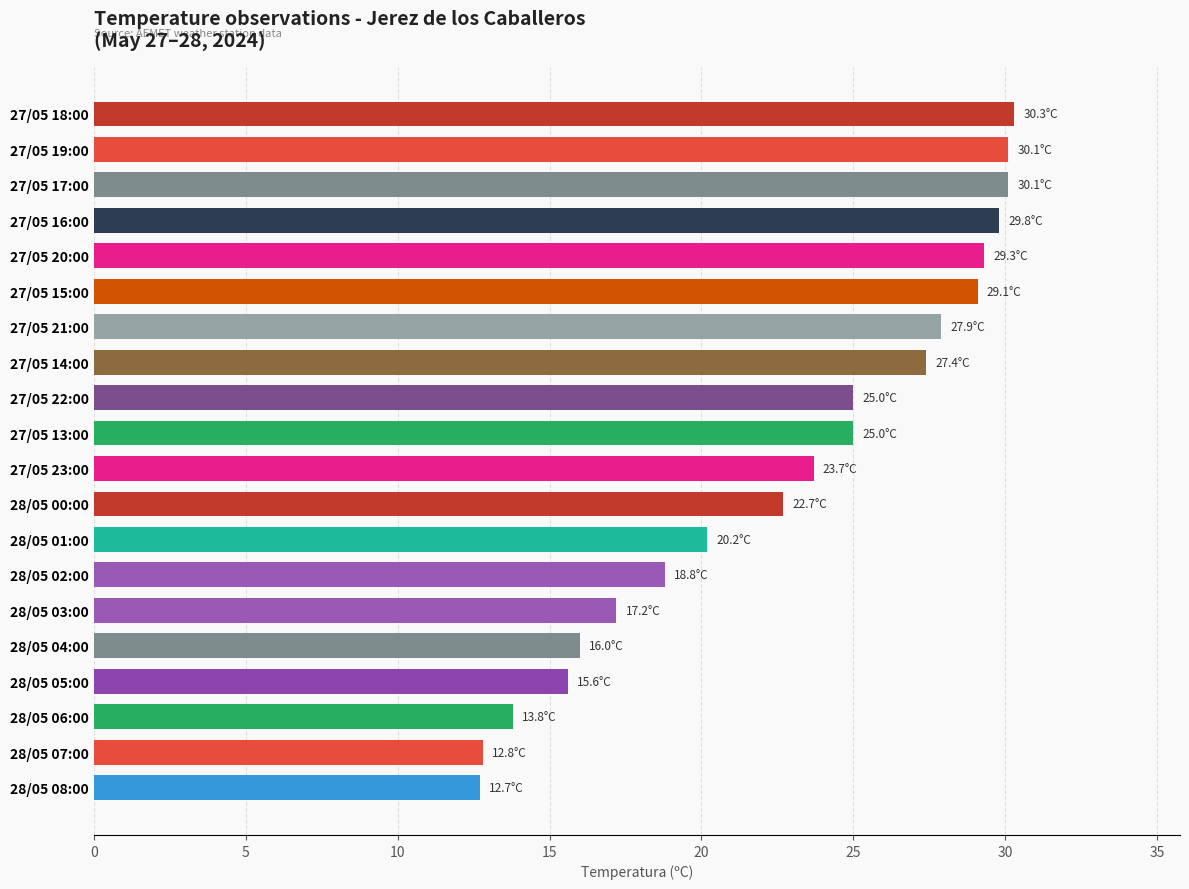

How many bars are there in total?

20